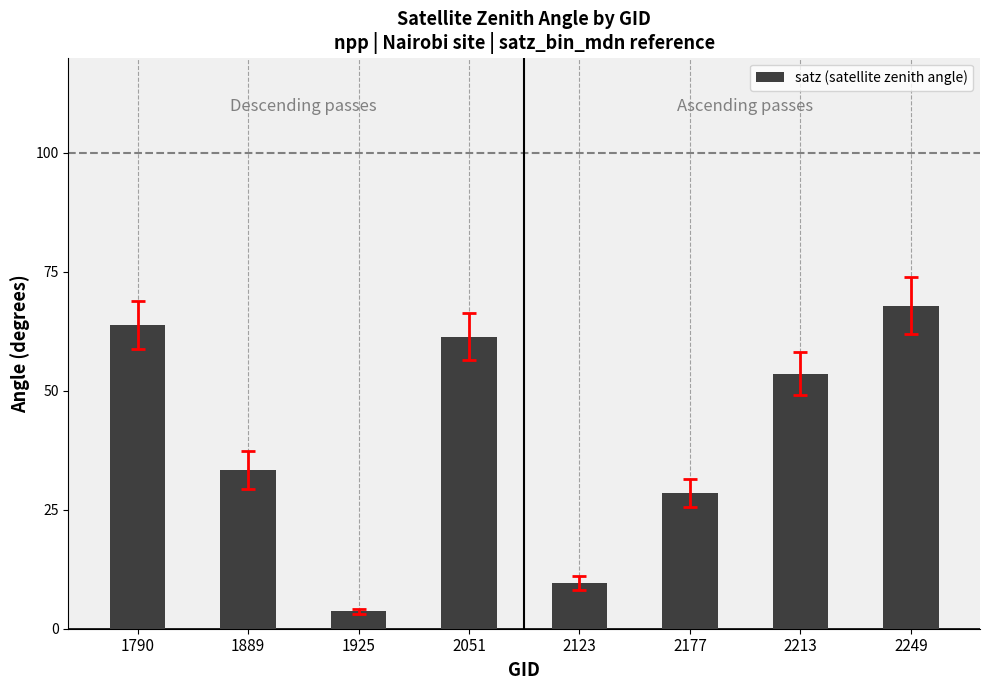

Reading right to left, extract all data points from this chart.

67.9	53.6	28.6	9.6	61.4	3.6	33.3	63.9